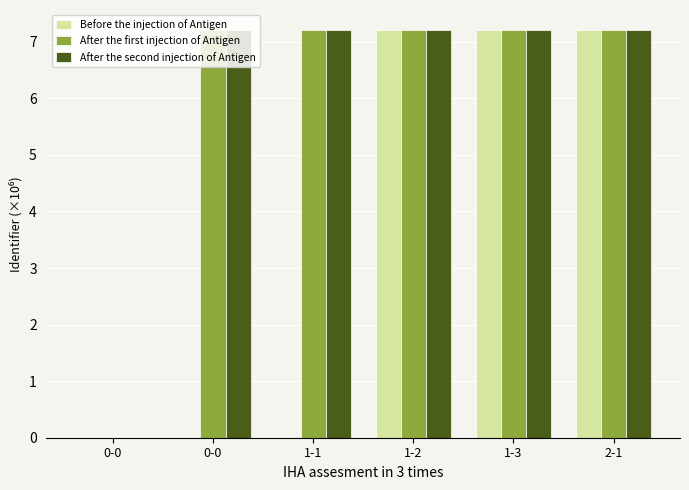

Which series has the largest total across all categories?

After the first injection of Antigen